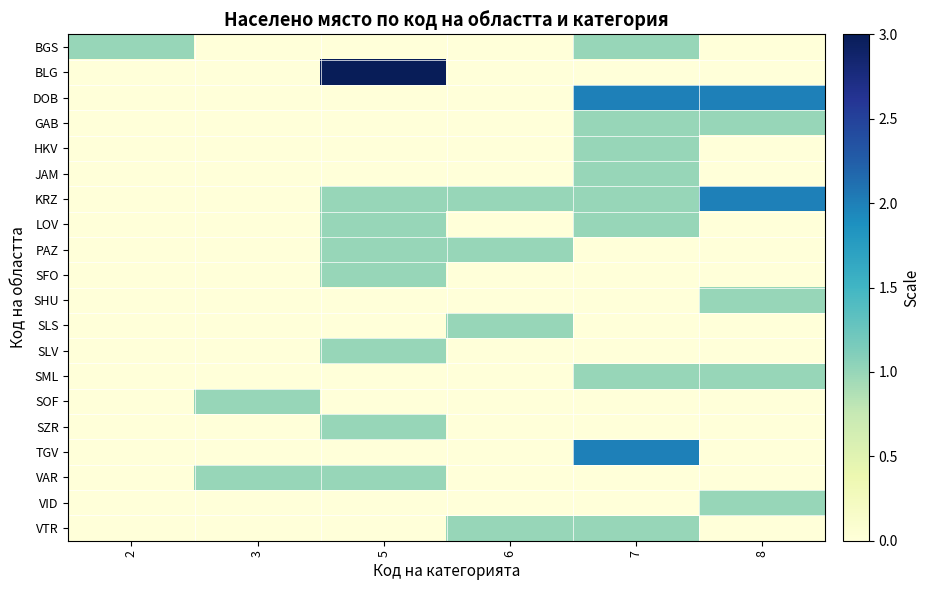

What is the maximum value shown in the chart?

3